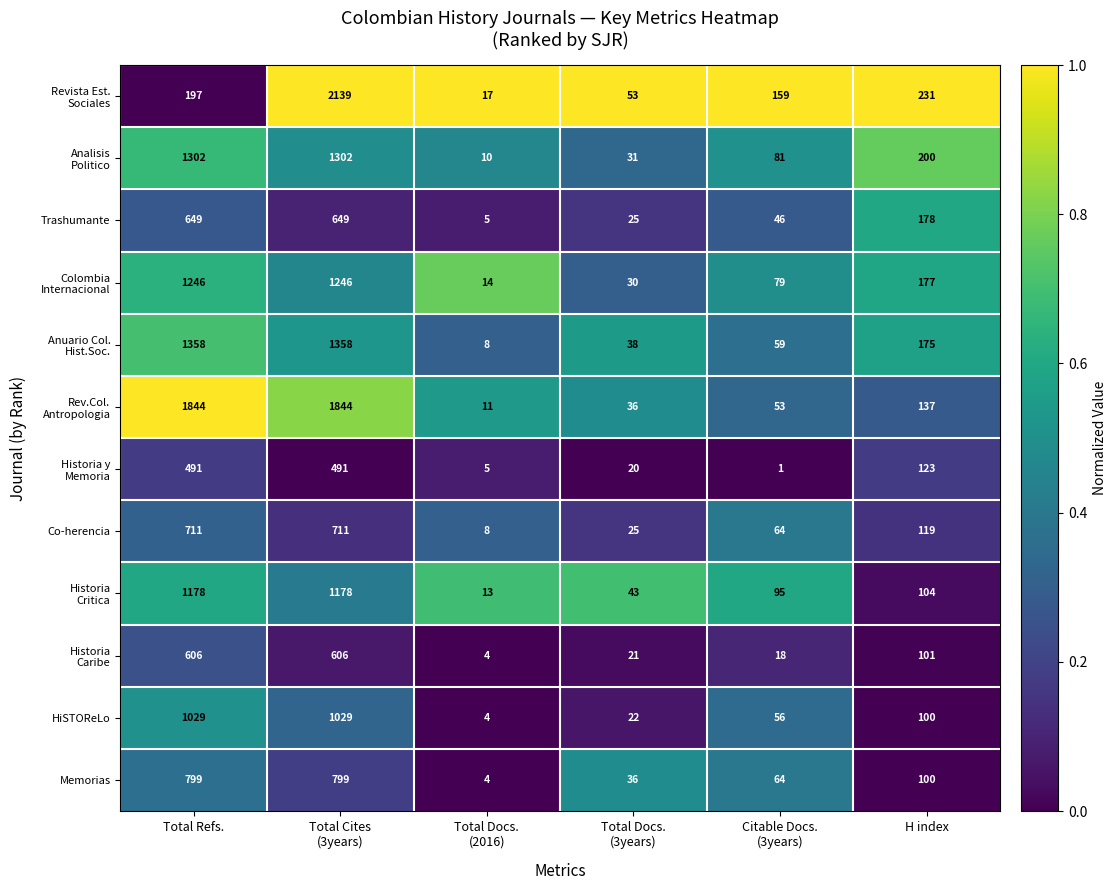

At how many categories does at least one series exceed 45?

5